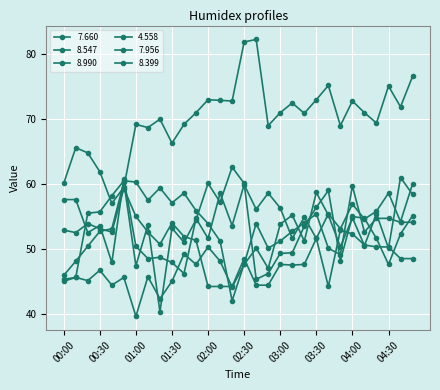

True or false: 4.558 and 7.660 cross at least once.

False